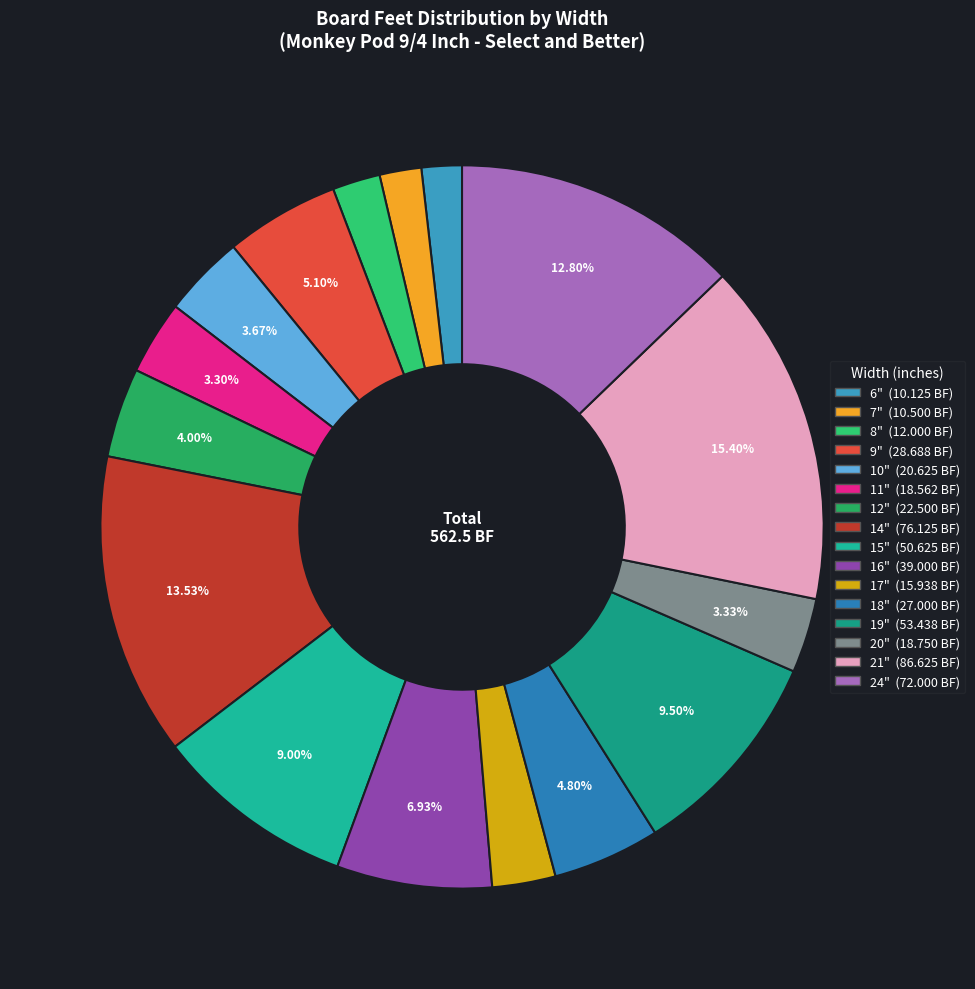

Which category has the biggest portion of the pie?

21"